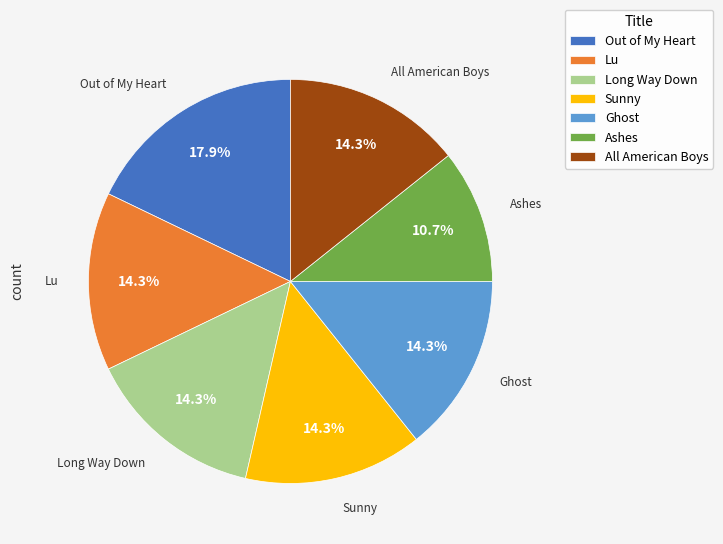

True or false: Out of My Heart accounts for 8% of the total.

False